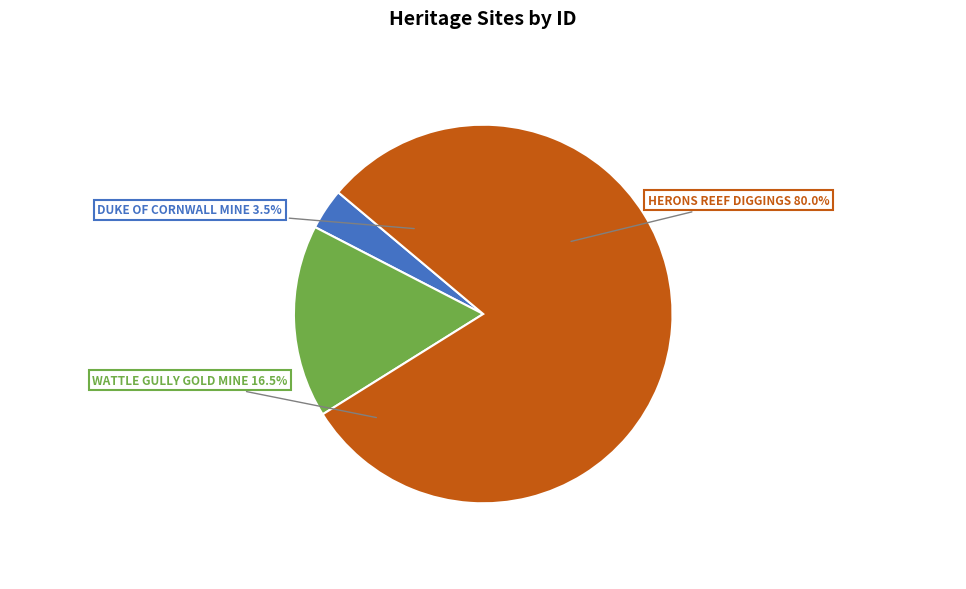

To the nearest percent, what is the difference between the largest and smallest slice percentages?

76%